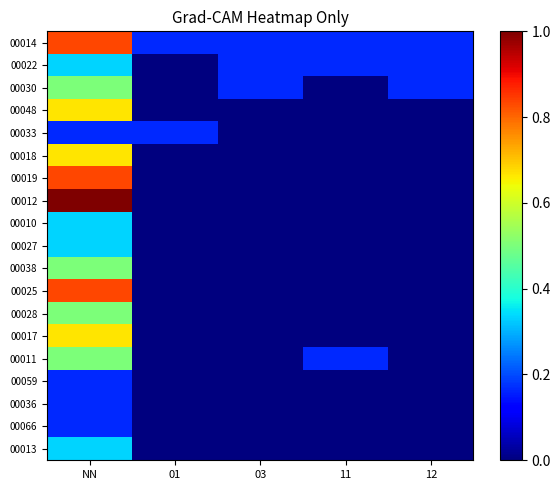

What is the total value across all series at 03?

0.5